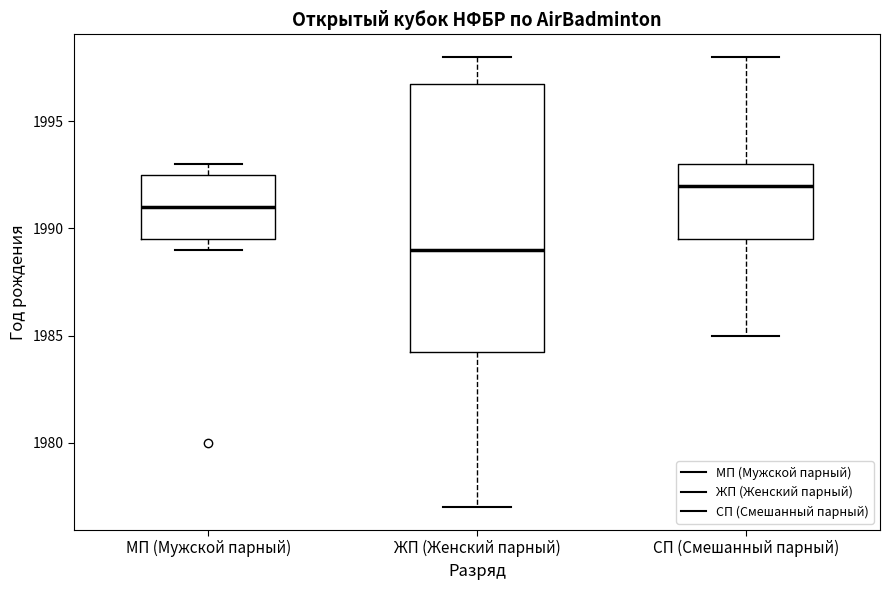

Which box has the lowest median line?

ЖП (Женский парный)